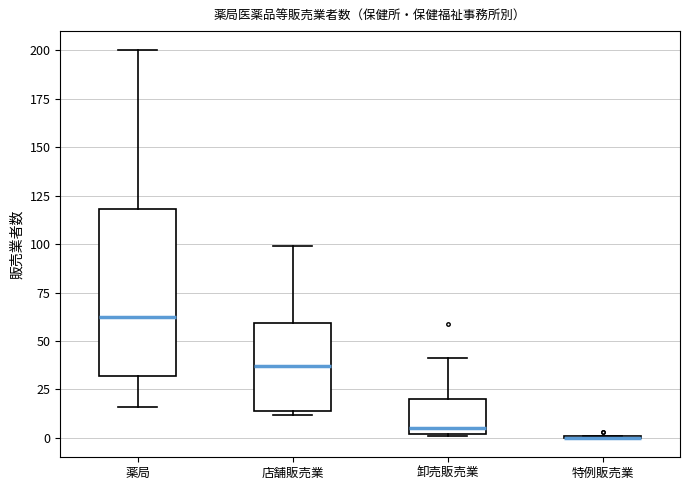

Reading left to right, transcribe this box plot: for each box, give where its median line is, the range the box spans, and where its two whiskers end, as read against the y-axis. The values are not printed on the chart, so give them approximately, as read against the axis.

薬局: median 65, box 30 to 120, whiskers 15 to 200
店舗販売業: median 35, box 15 to 60, whiskers 10 to 100
卸売販売業: median 5, box 0 to 20, whiskers 0 to 40
特例販売業: box collapsed to a line at 0, whiskers 0 to 0